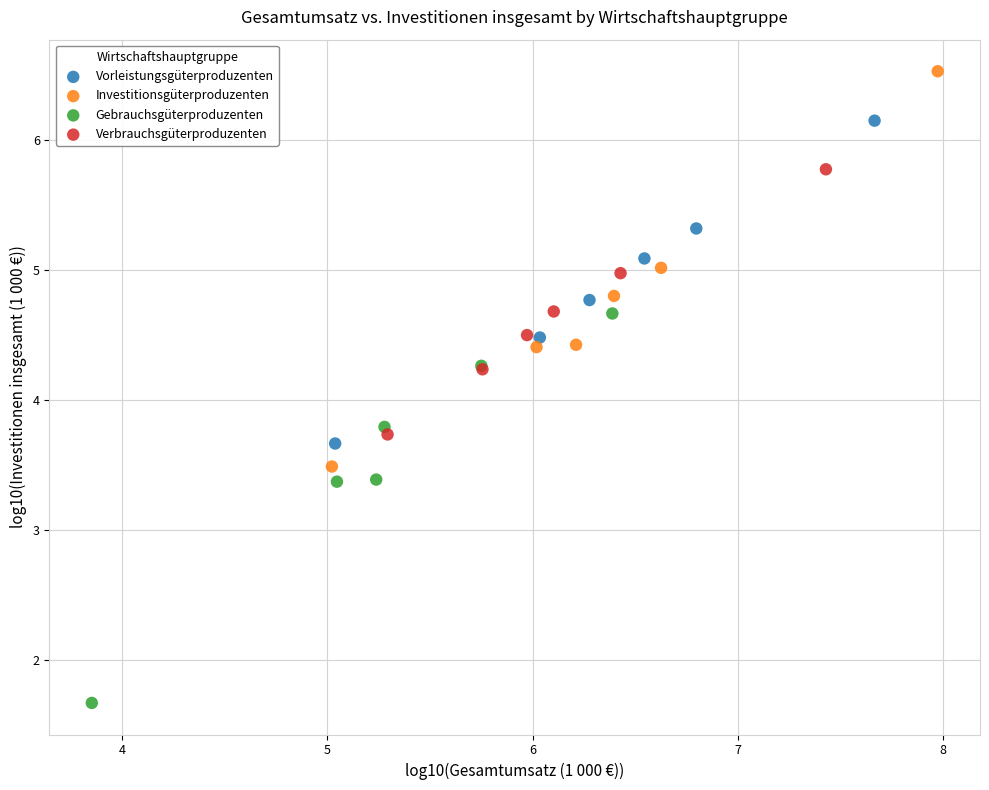

Which series contains the lowest Y value?

Gebrauchsgüterproduzenten